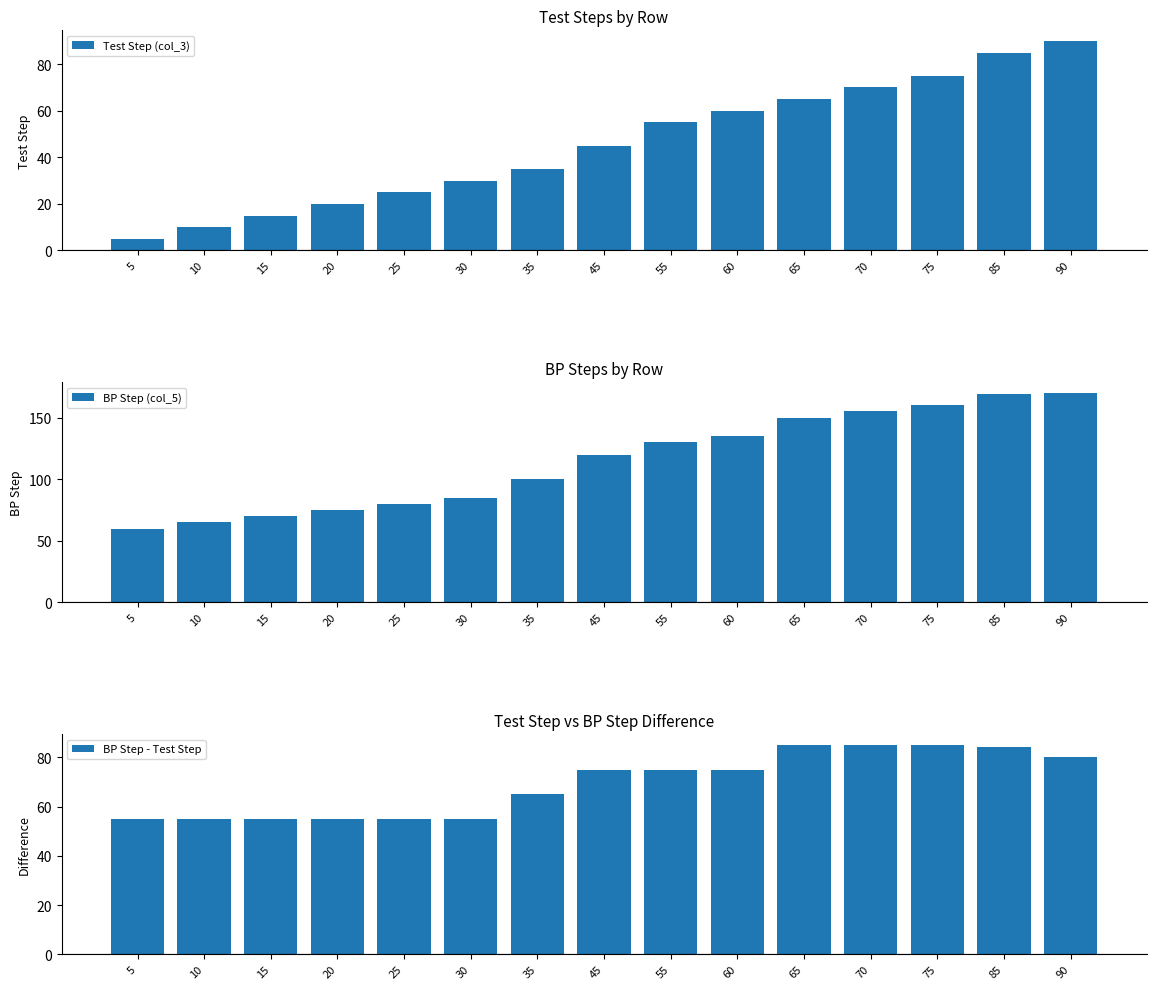

What is the difference between the second highest and minimum values in the BP Step - Test Step series?

30